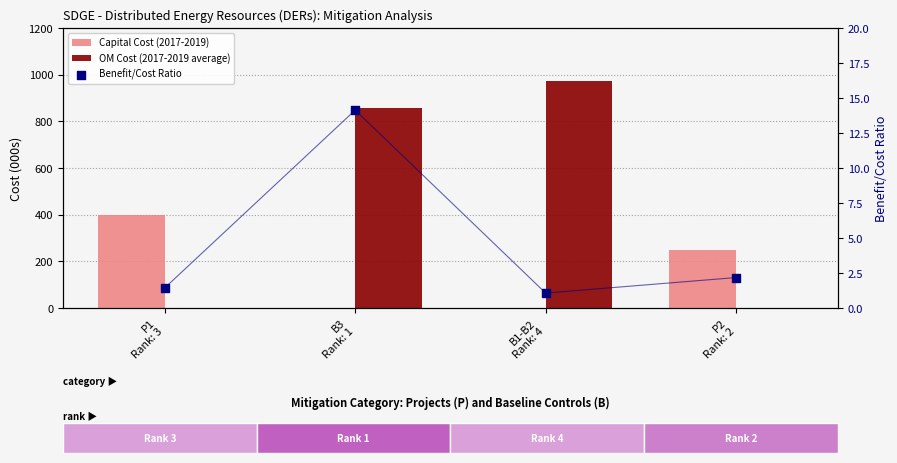

What are all the series names shown in the legend?

Capital Cost (2017-2019), OM Cost (2017-2019 average), Benefit/Cost Ratio